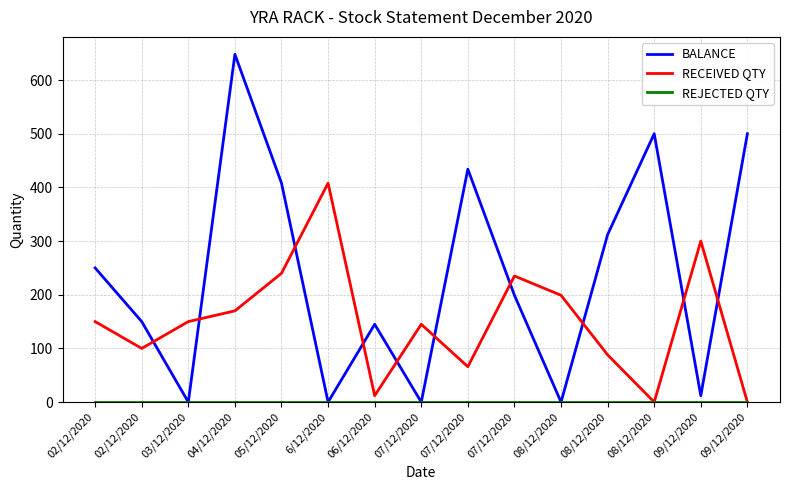

Is this an area chart (filled region under the line)?

No